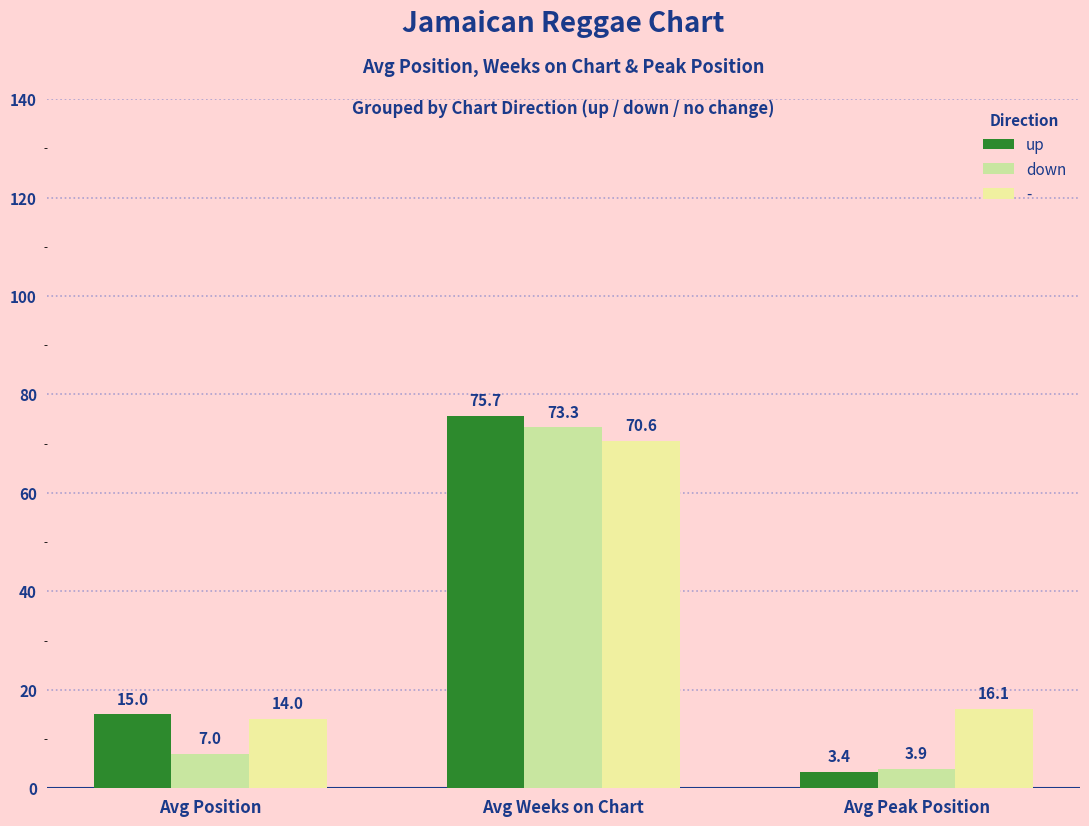

At which category is the sum across all series the highest?

Avg Weeks on Chart